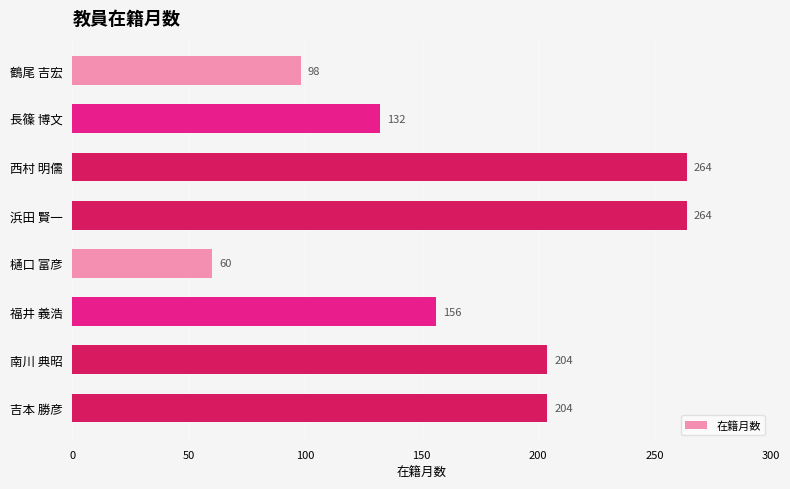

How many bars are there in total?

8